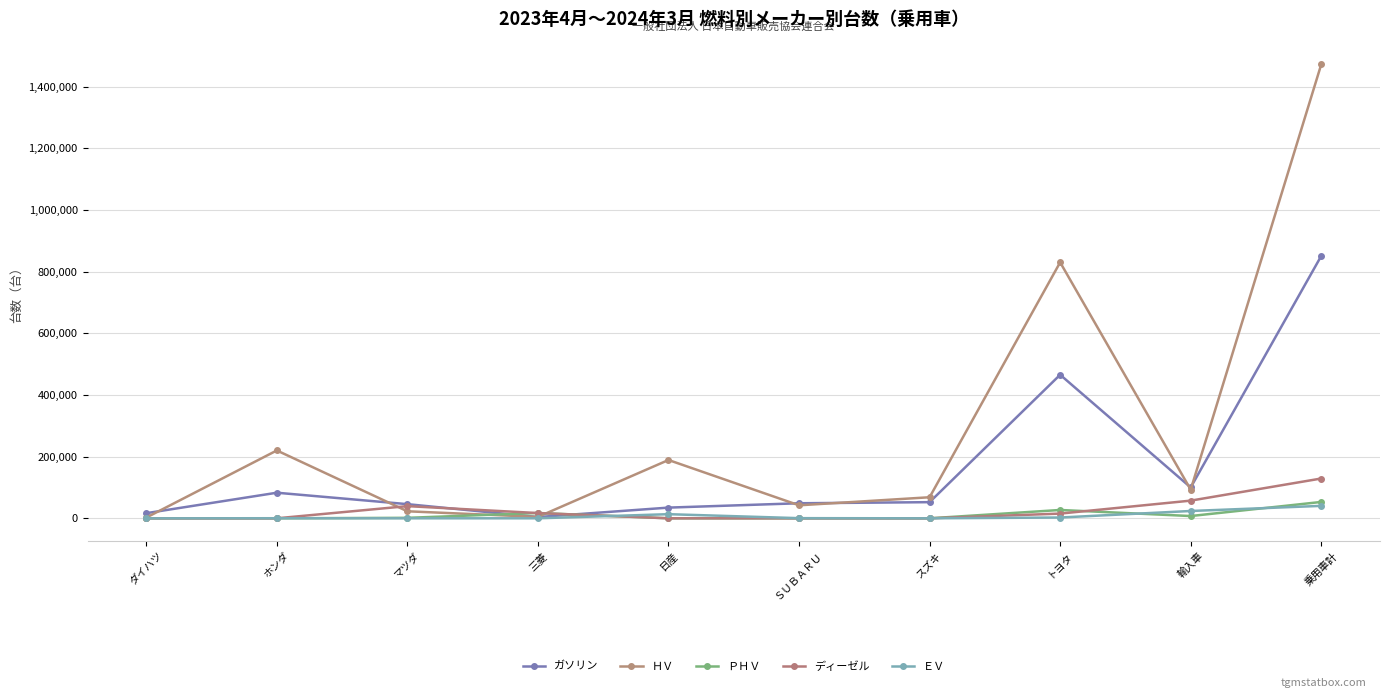

What is the difference between the ＥＶ values at トヨタ and 輸入車?

21162